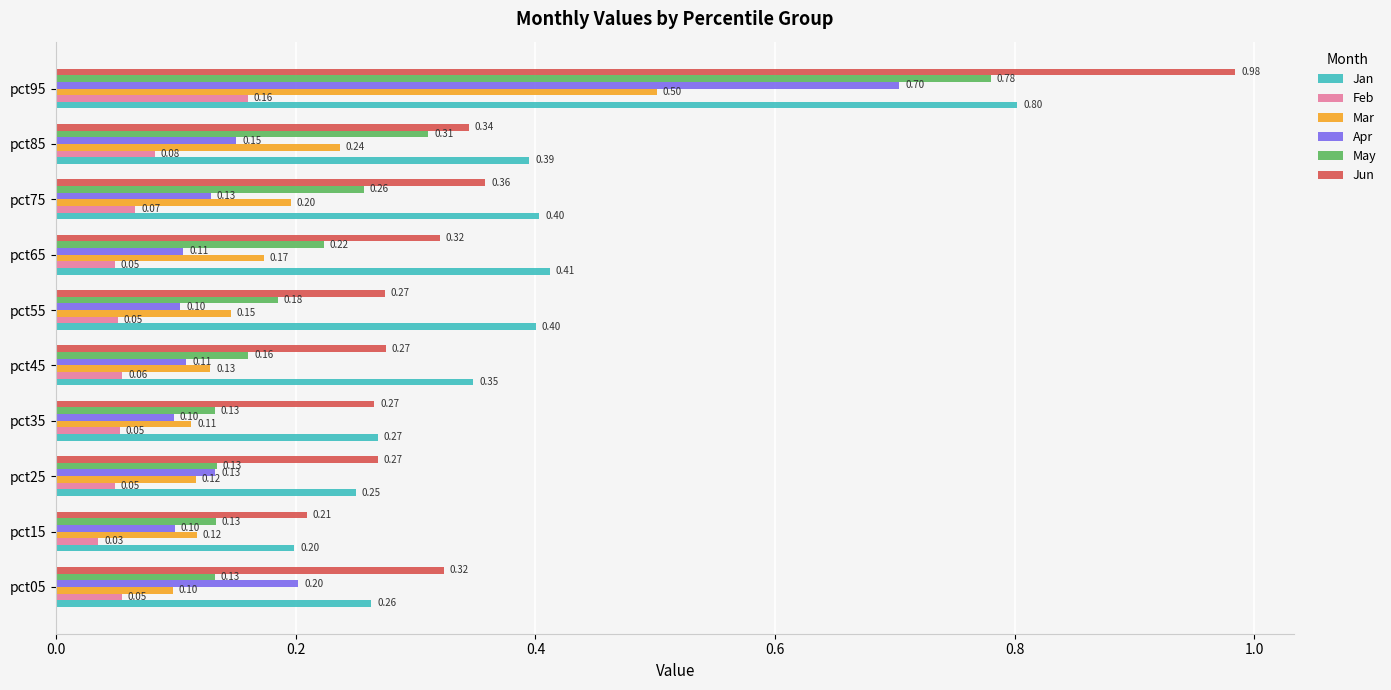

Which series has the largest total across all categories?

Jan